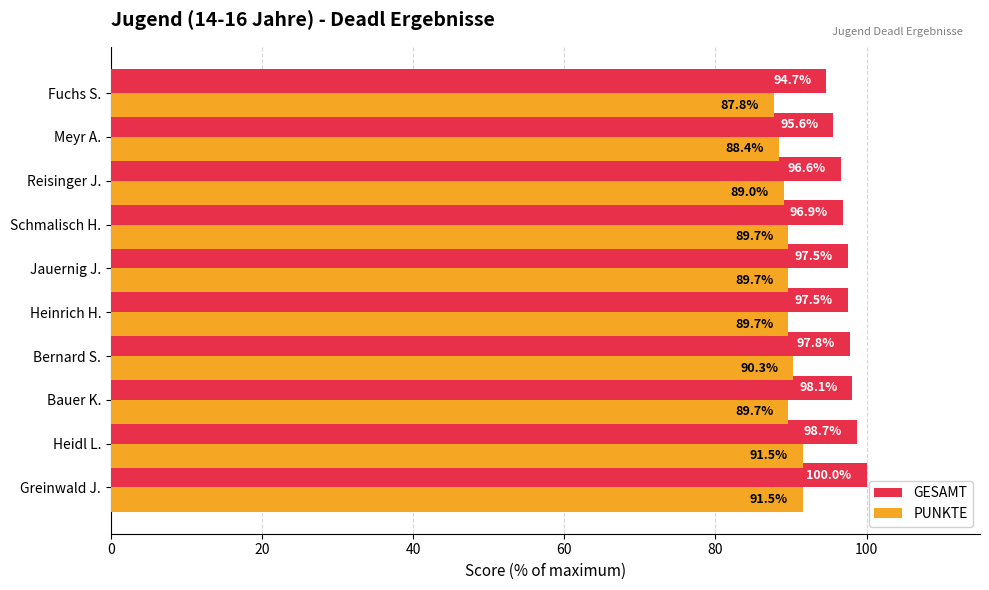

Is the value of GESAMT at Meyr A. greater than the value of PUNKTE at Meyr A.?

Yes